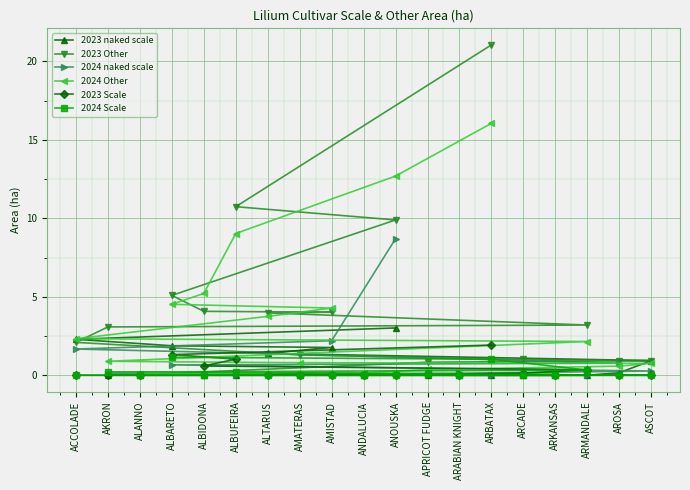

What is the highest value of the 2024 Other series?

16.1